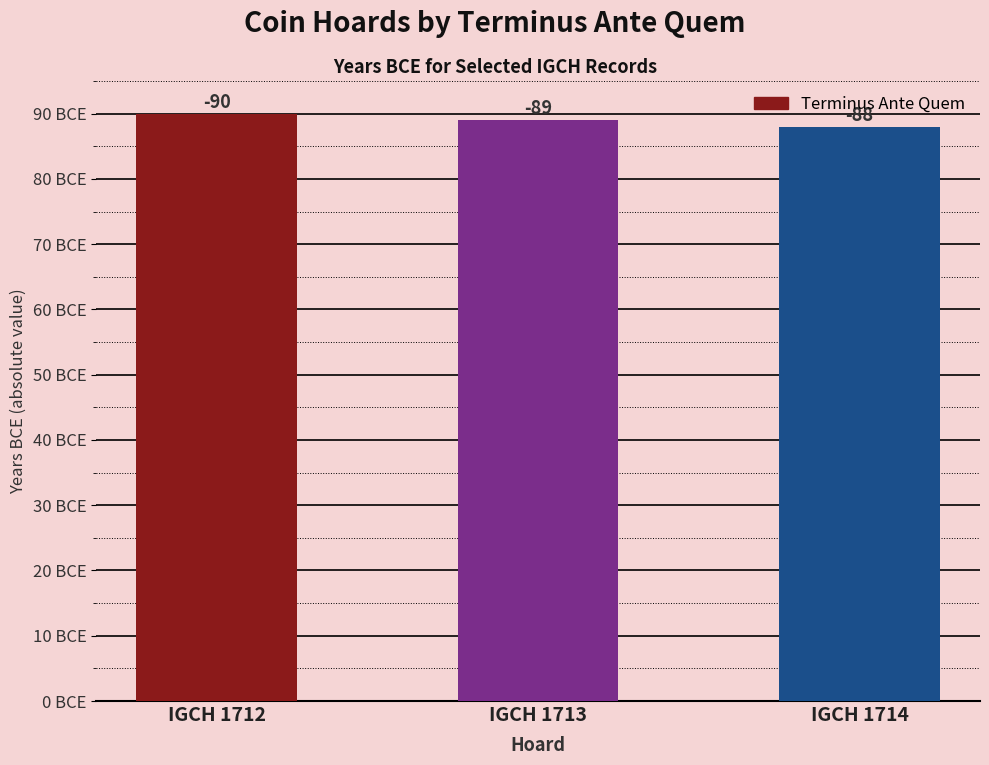

Are the bars horizontal?

No